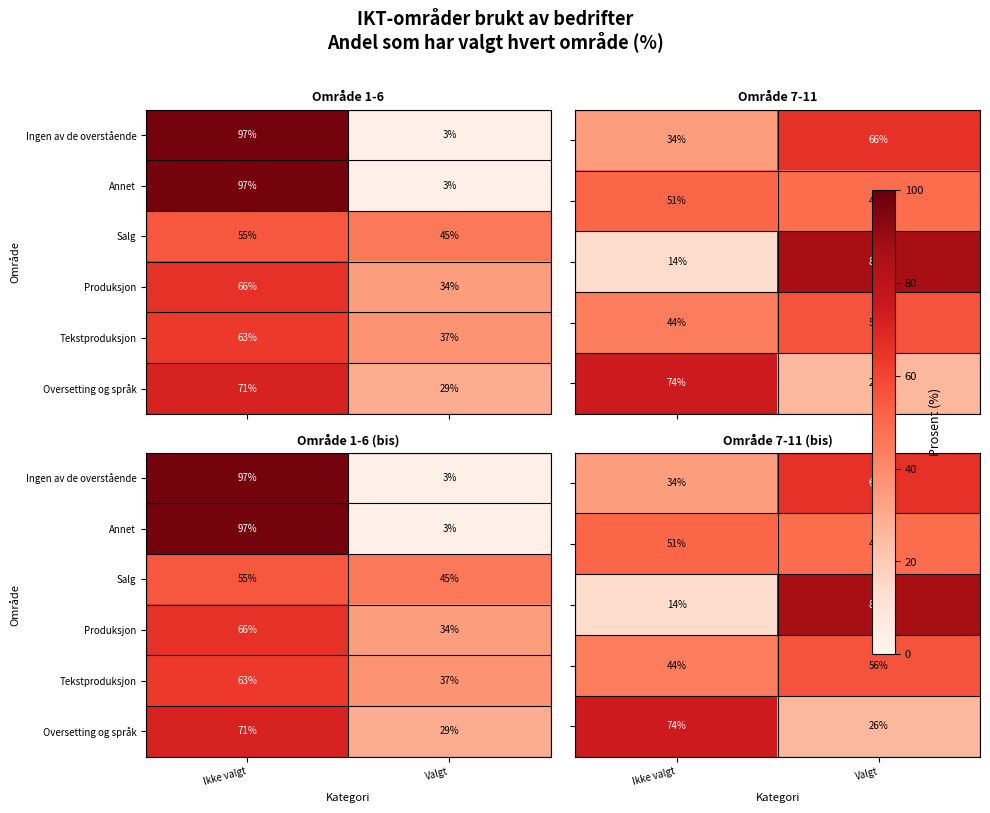

At how many categories does at least one series exceed 81?

1